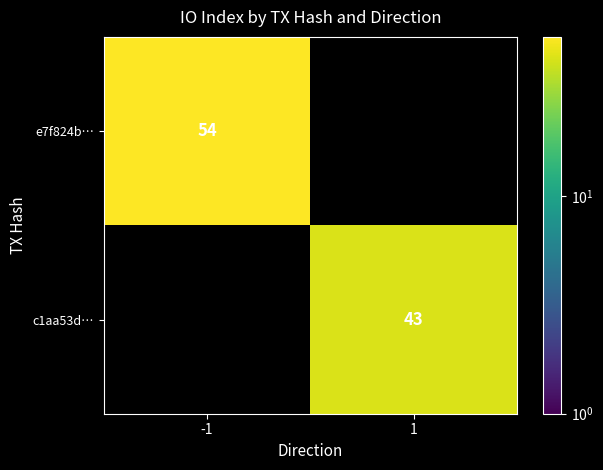

True or false: c1aa53d… has a value of 12 at 1.

False